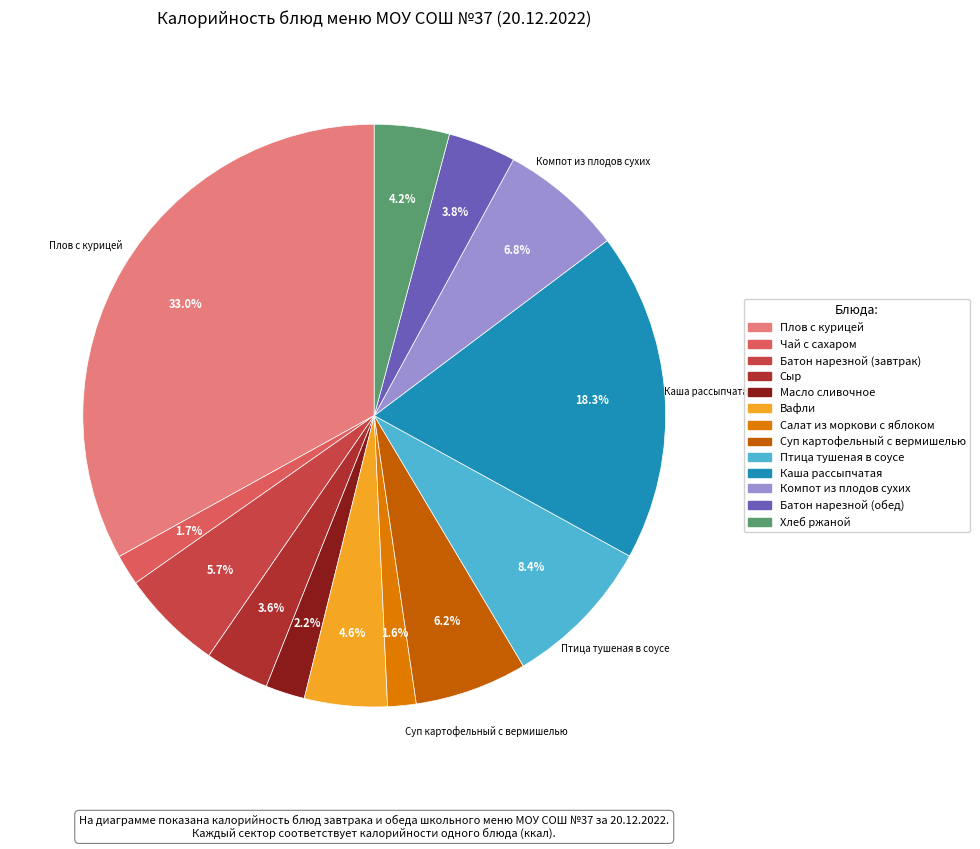

How many slices are in this pie chart?

13